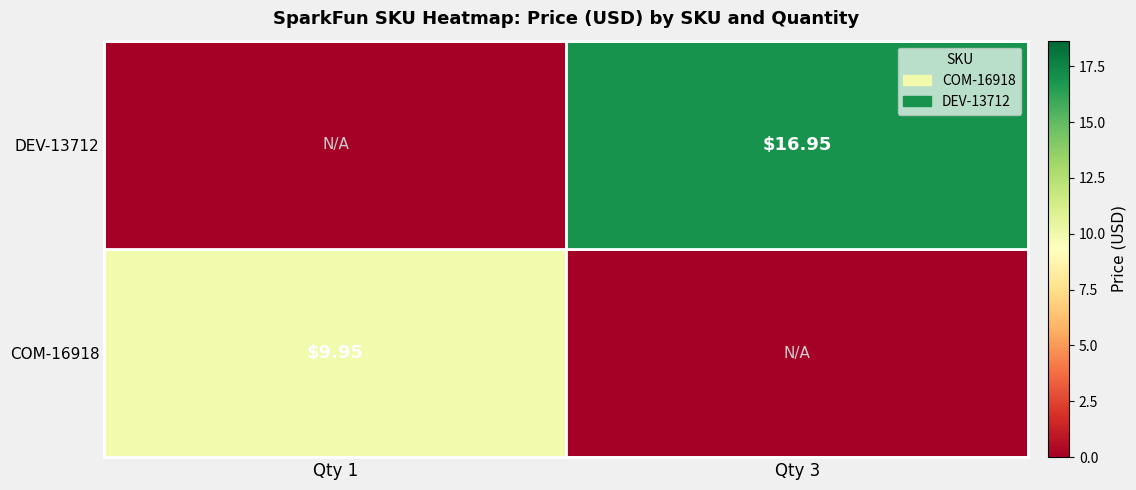

How many categories are shown in the chart?

2